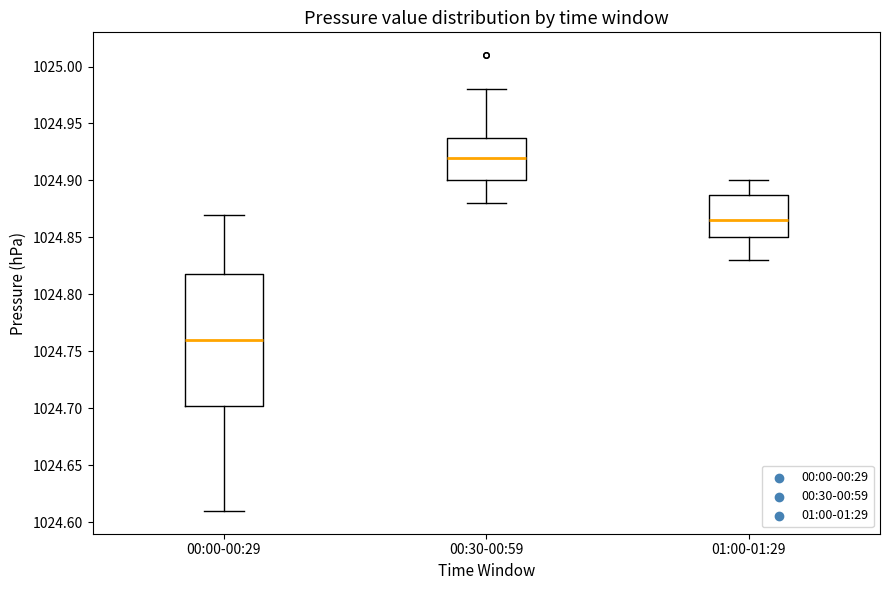

Reading left to right, transcribe this box plot: for each box, give where its median line is, the range the box spans, and where its two whiskers end, as read against the y-axis. The values are not printed on the chart, so give them approximately, as read against the axis.

00:00-00:29: median 1024.760, box 1024.705 to 1024.820, whiskers 1024.610 to 1024.870
00:30-00:59: median 1024.920, box 1024.900 to 1024.940, whiskers 1024.880 to 1024.980
01:00-01:29: median 1024.865, box 1024.850 to 1024.890, whiskers 1024.830 to 1024.900